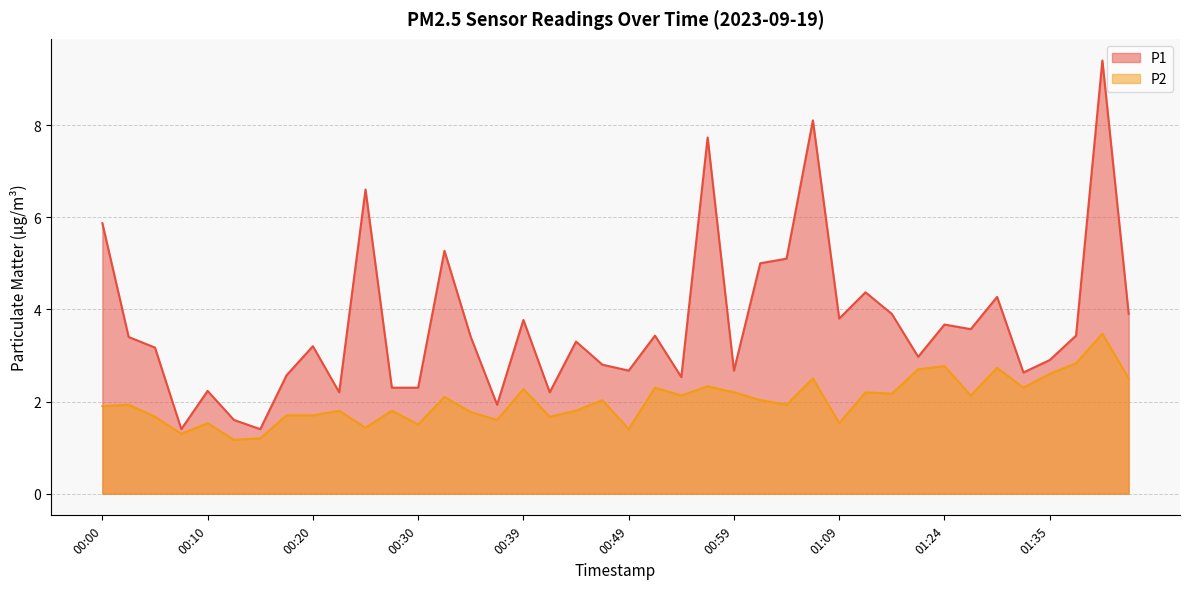

Read the P2 value at 00:42.

1.7